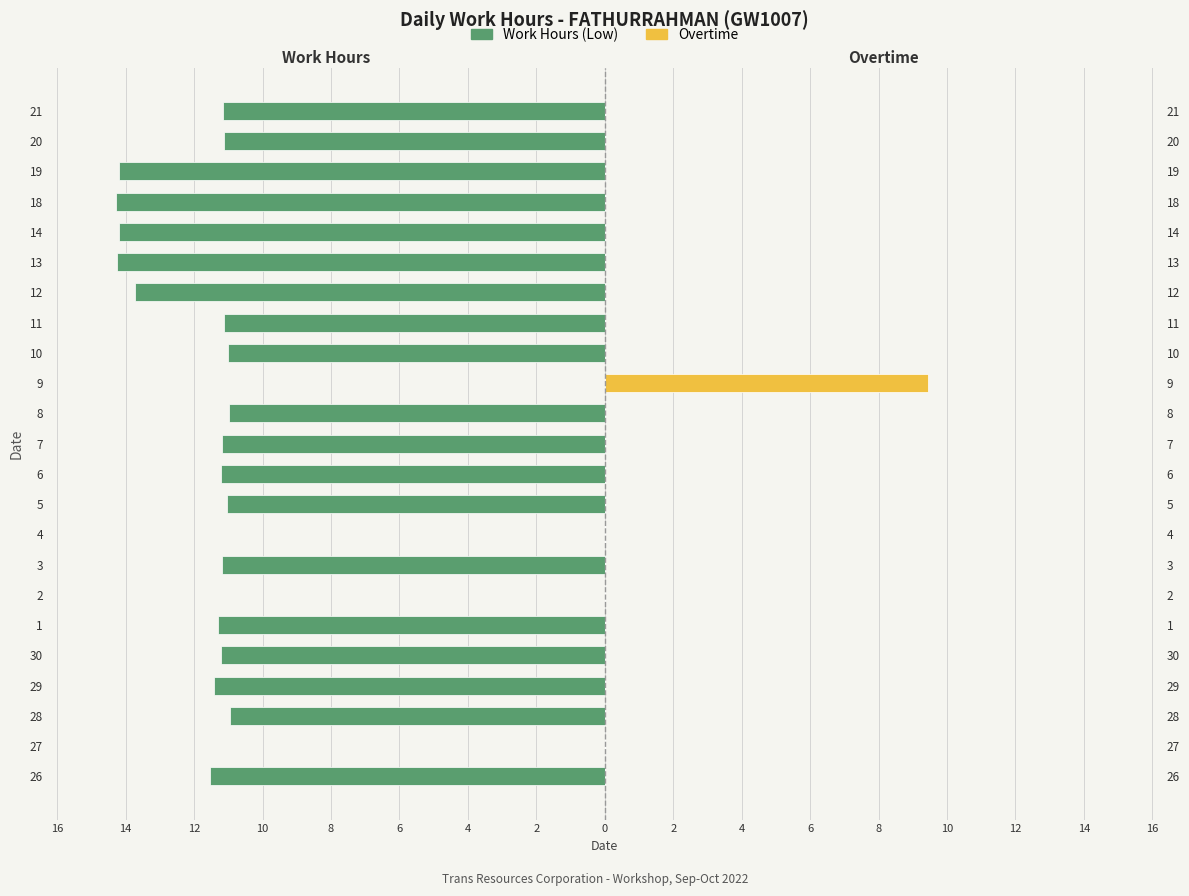

How many groups of bars are there?

23